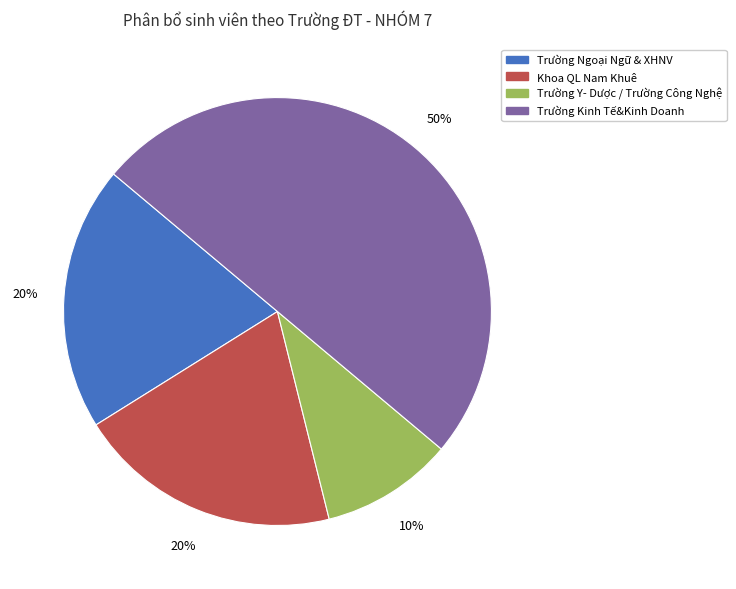

Count the number of slices in the pie.

4